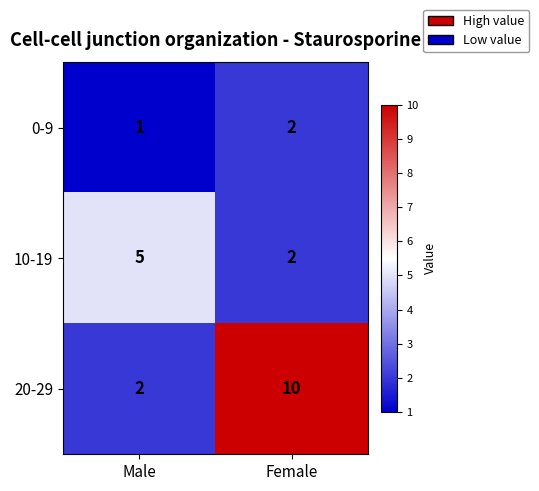

Reading right to left, transcribe all the data shown in this chart.

0-9: Female=2	Male=1
10-19: Female=2	Male=5
20-29: Female=10	Male=2